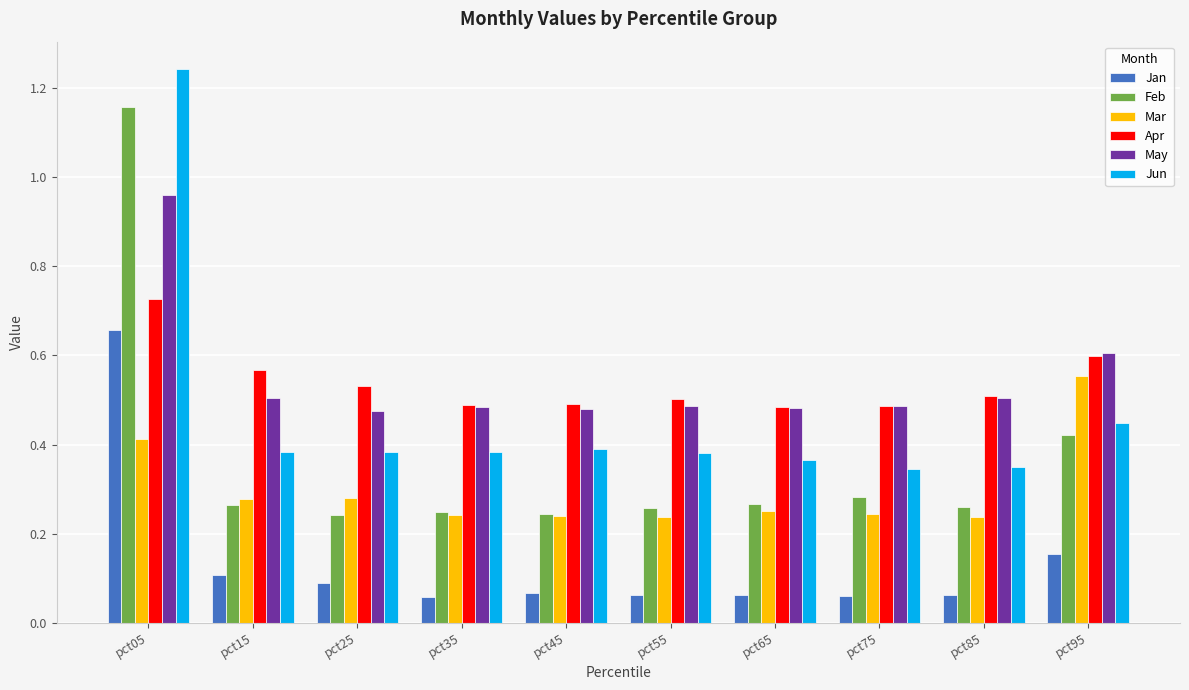

How many groups of bars are there?

10